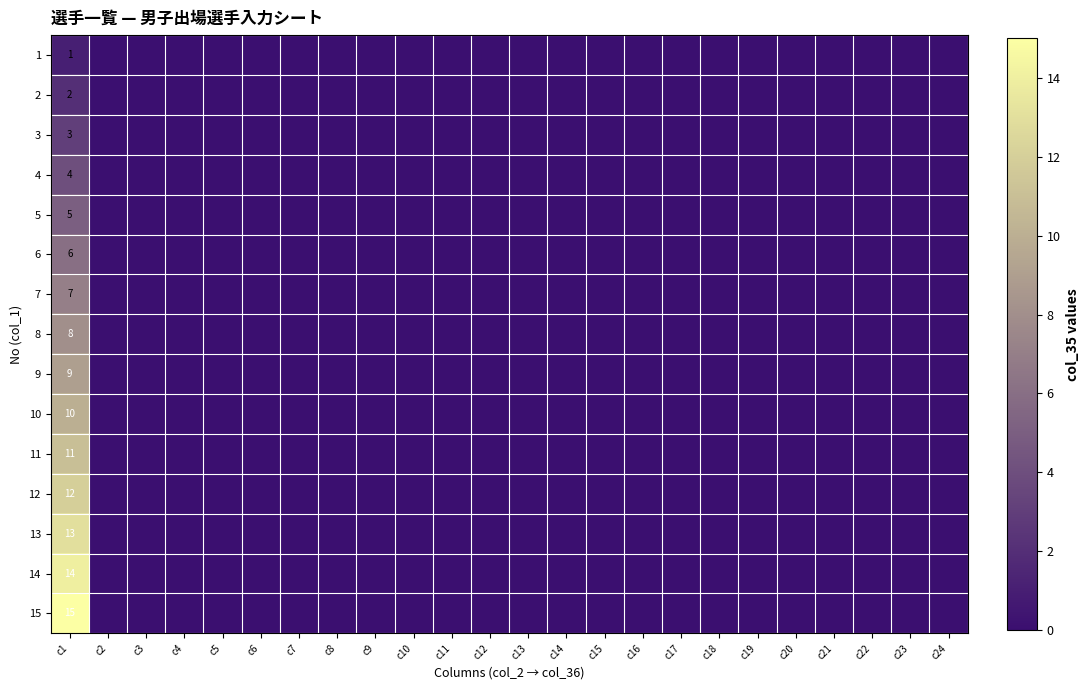

The value of 7 at c8 is -4. True or false?

False